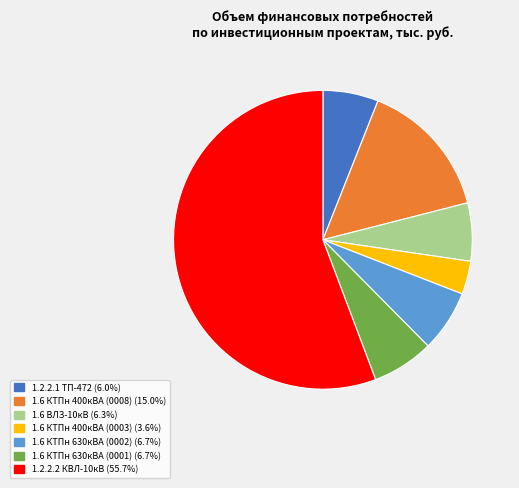

Do 1.6 ВЛЗ-10кВ and 1.6 КТПн 400кВА (0003) together represent more than half of the pie?

No